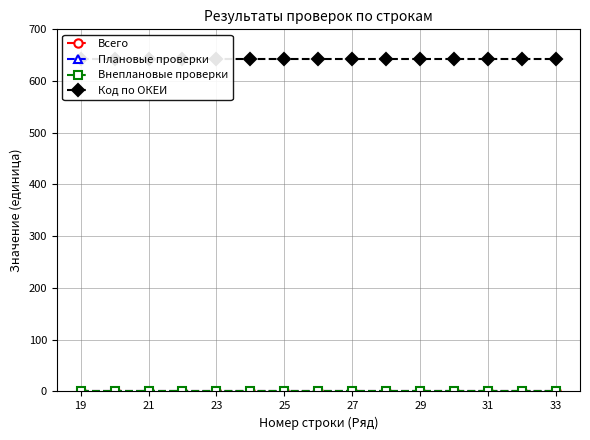

Is it true that Всего equals 0 at 29?

True